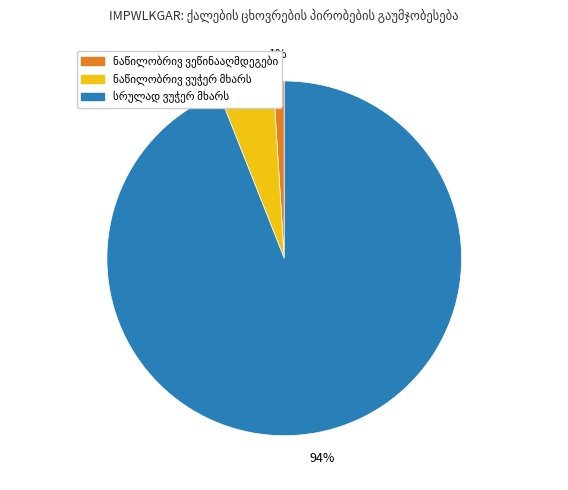

To the nearest percent, what is the average slice percentage?

33%